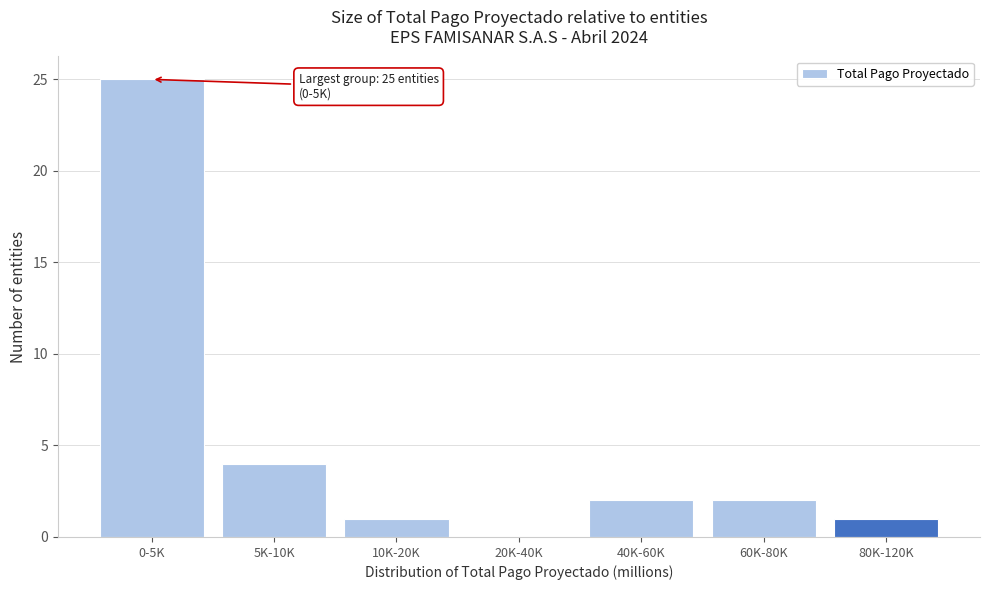

Reading right to left, list all the values displayed in this chart.

80K-120K=1	60K-80K=2	40K-60K=2	20K-40K=0	10K-20K=1	5K-10K=4	0-5K=25